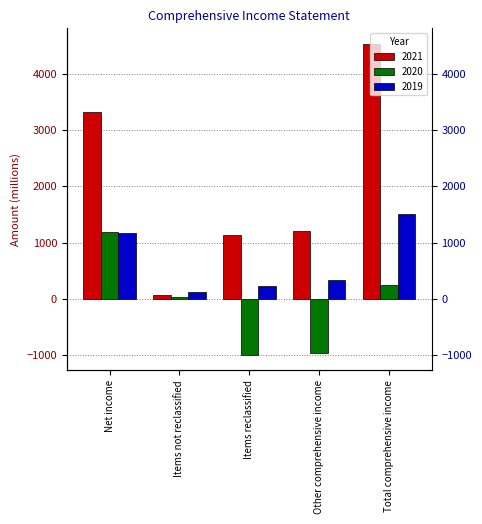

The value of 2020 at Total comprehensive income is 335. True or false?

False